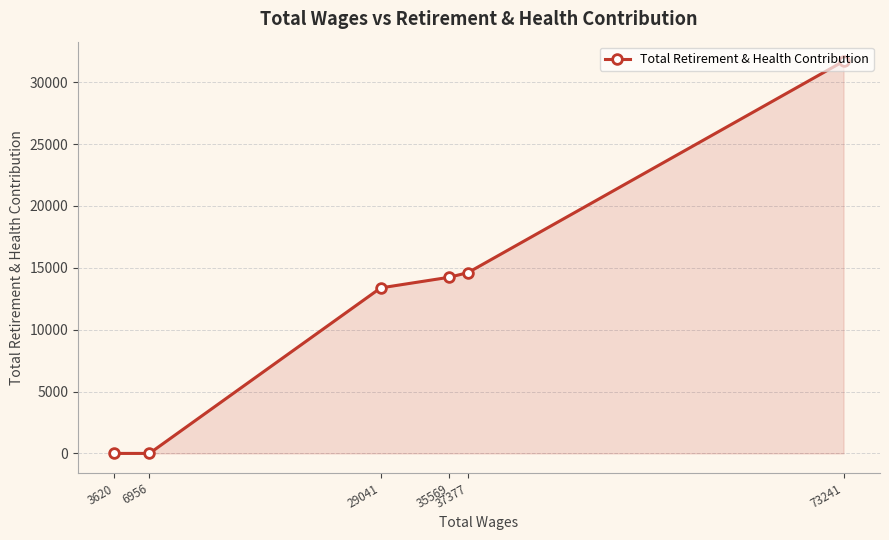

What is the greatest value displayed?

31694